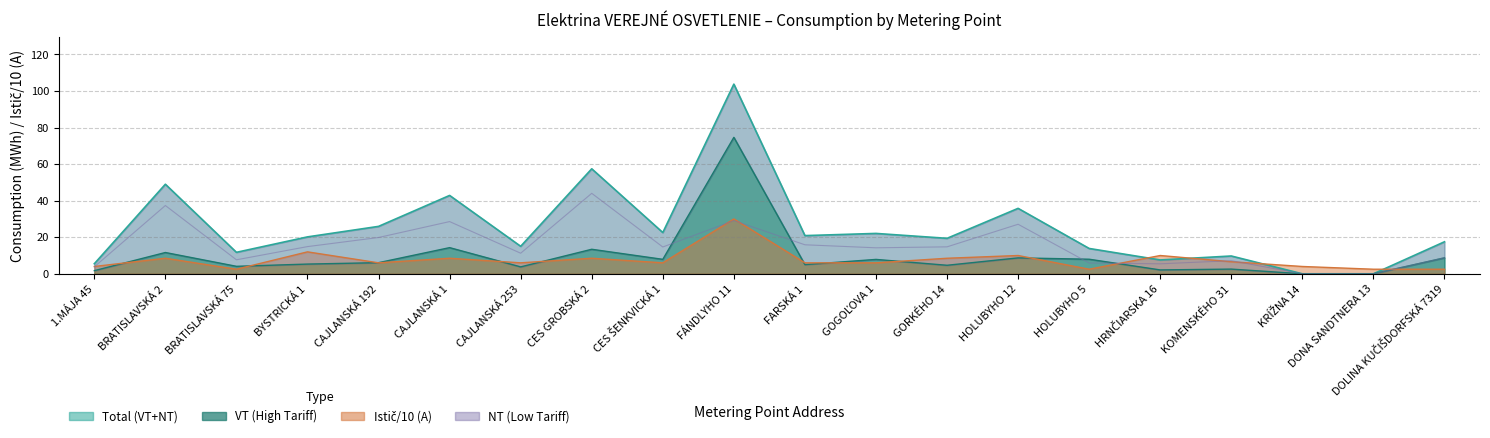

What is the label of the 10th point from the right?

FARSKÁ 1